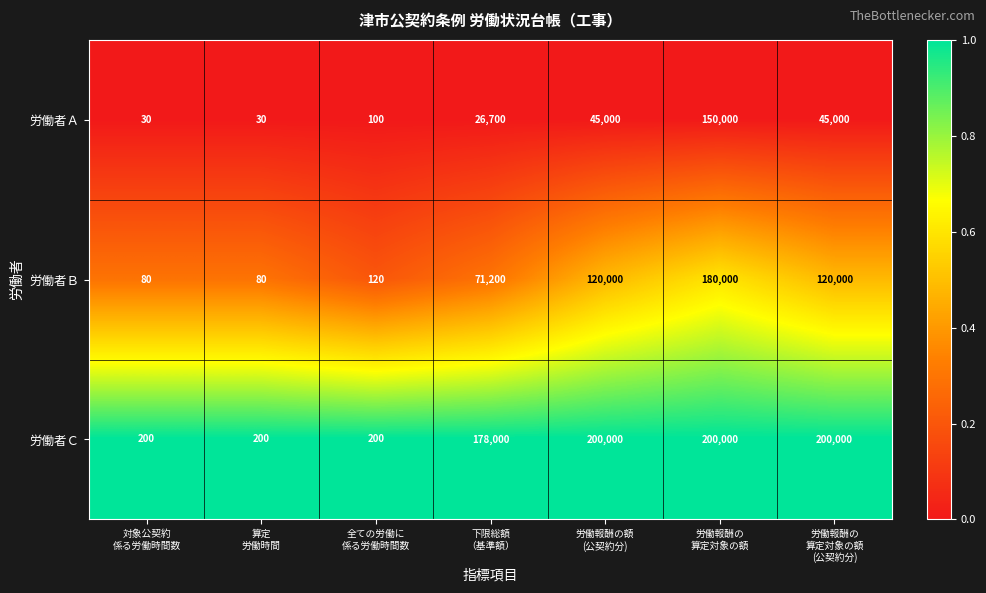

Which series has the widest spread of values?

労働者Ｃ